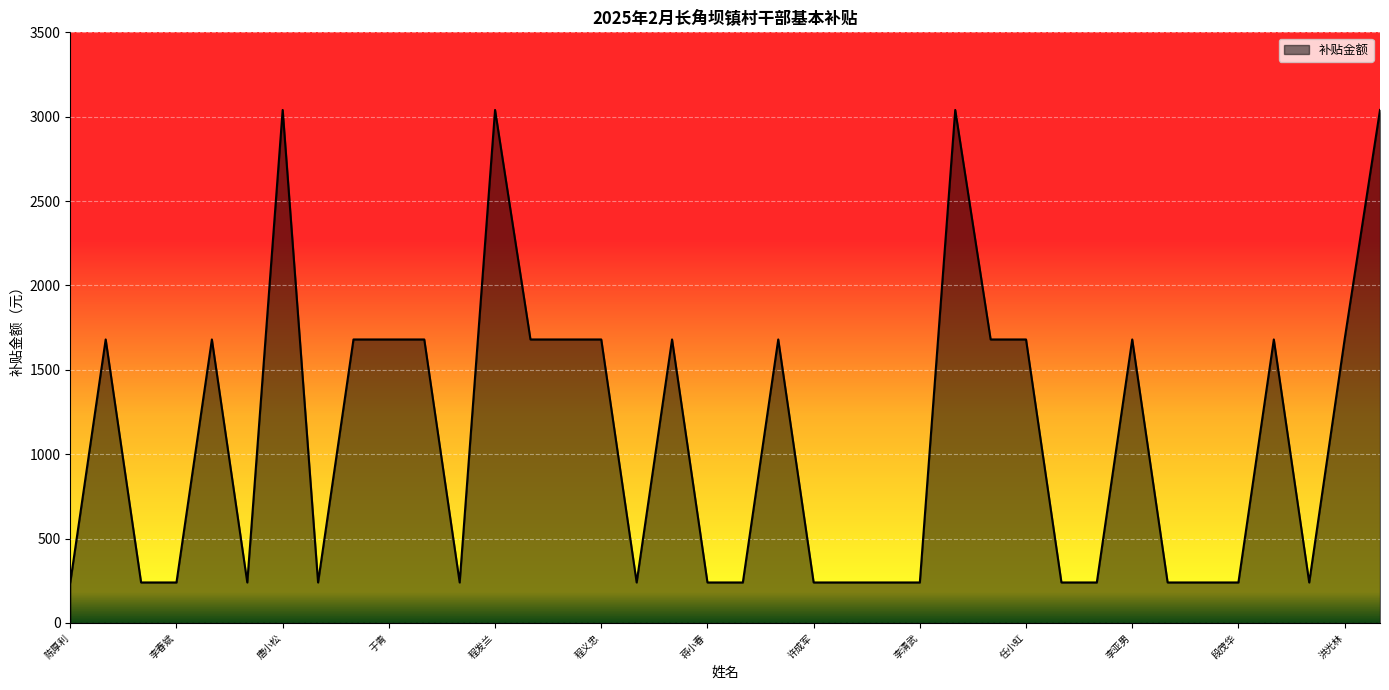

What is the difference between the maximum and minimum values?

2800